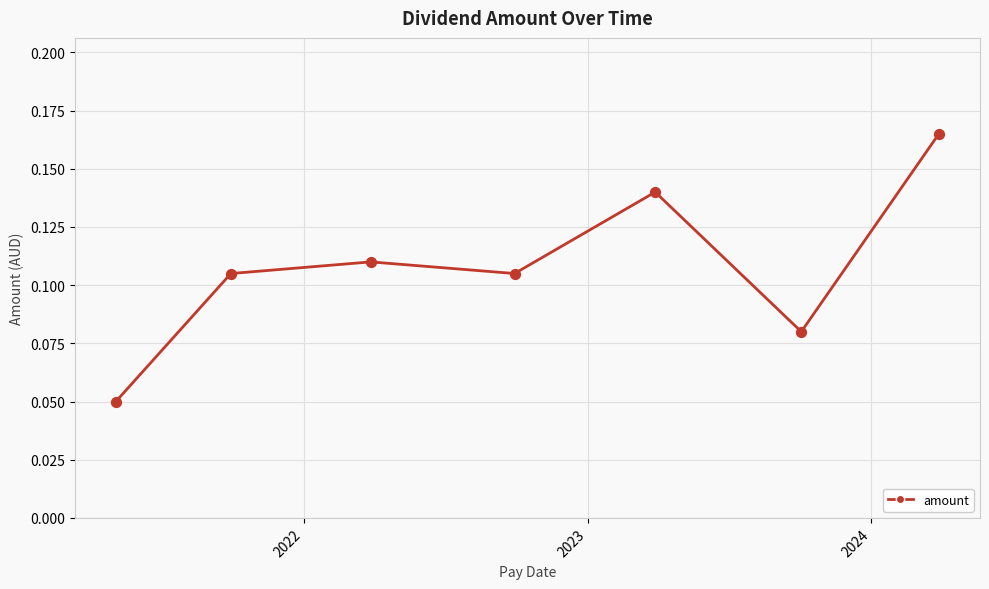

What is the sum of all values?

0.8